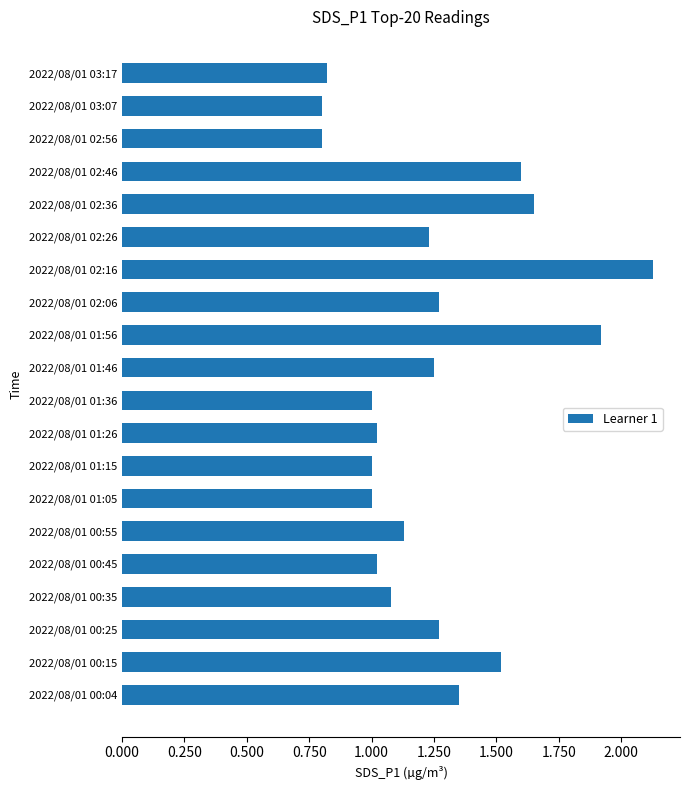

What is the sum of all values?

24.9